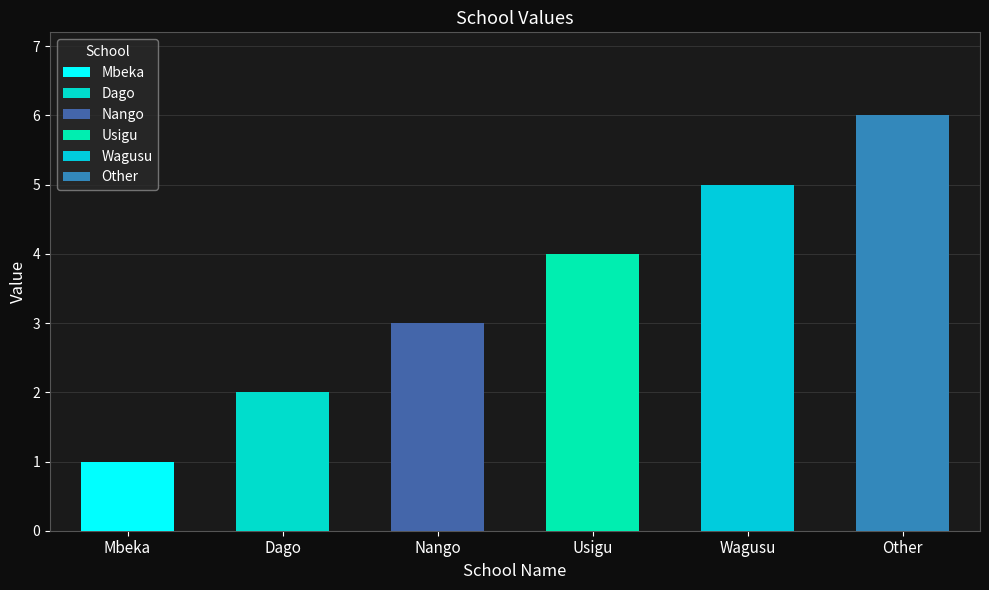

The chart shows a value of 4 at Usigu. True or false?

True